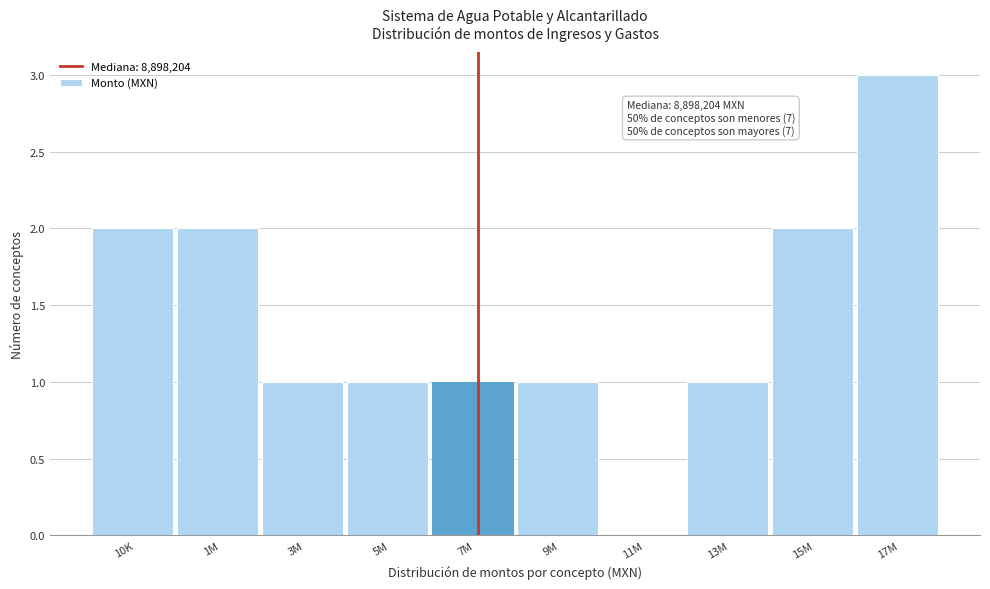

Reading left to right, list all the values displayed in this chart.

10K=2	1M=2	3M=1	5M=1	7M=1	9M=1	11M=0	13M=1	15M=2	17M=3